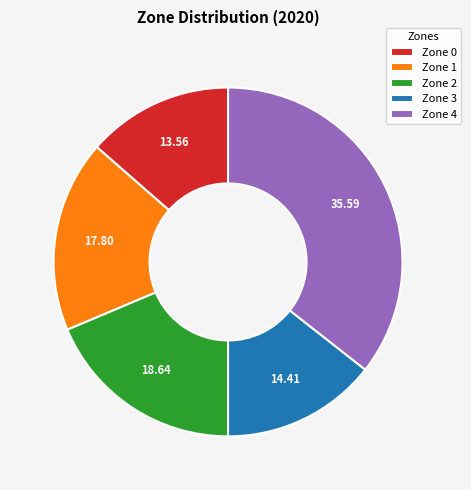

Does any single category account for the majority?

No